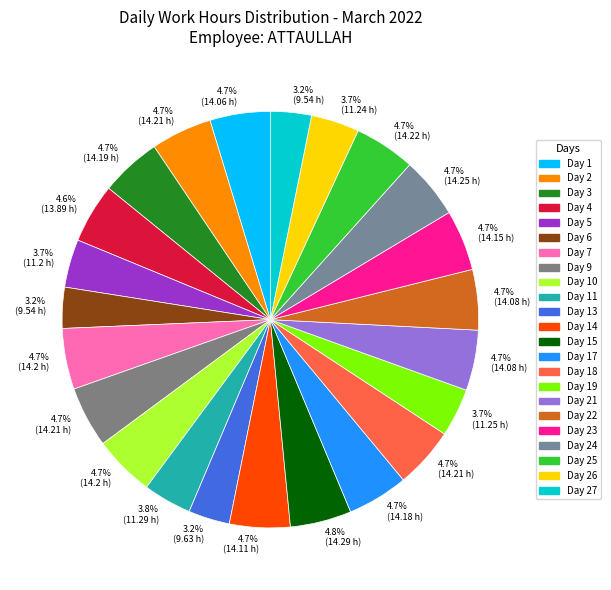

Does Day 15 account for over 50% of the chart?

No